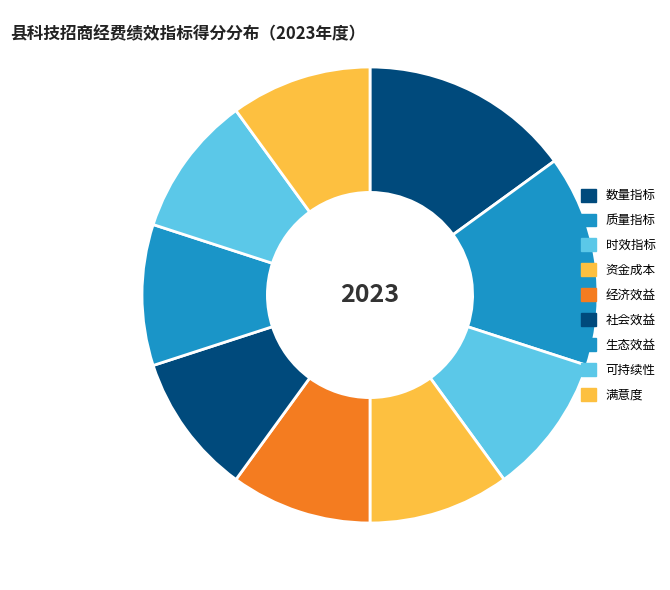

What is the change in value from 数量指标 to 社会效益?

-5